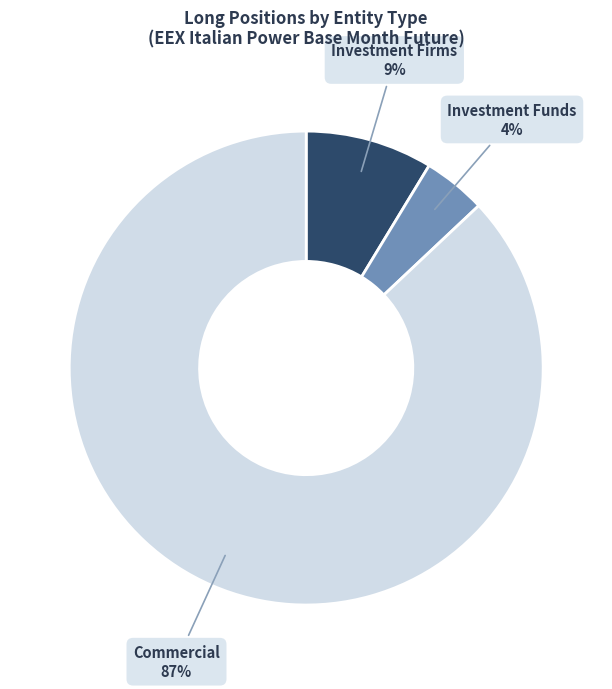

To the nearest percent, what is the difference between the largest and smallest slice percentages?

83%